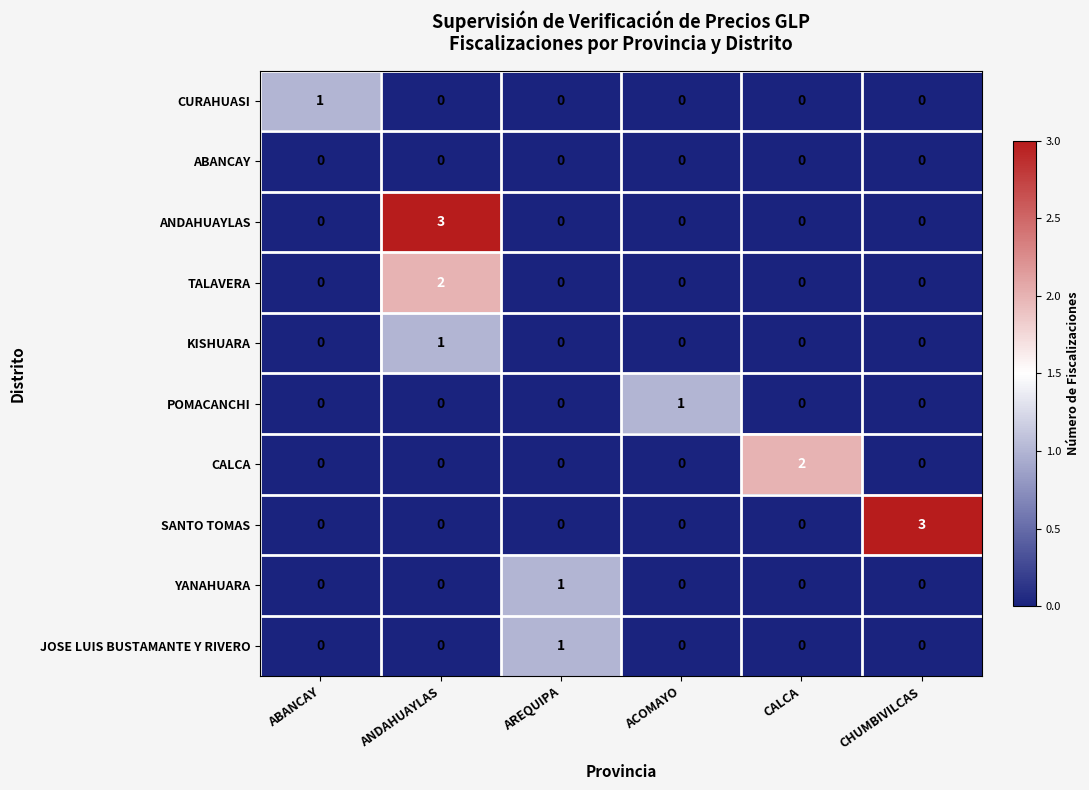

Is it true that YANAHUARA equals -1 at ABANCAY?

False